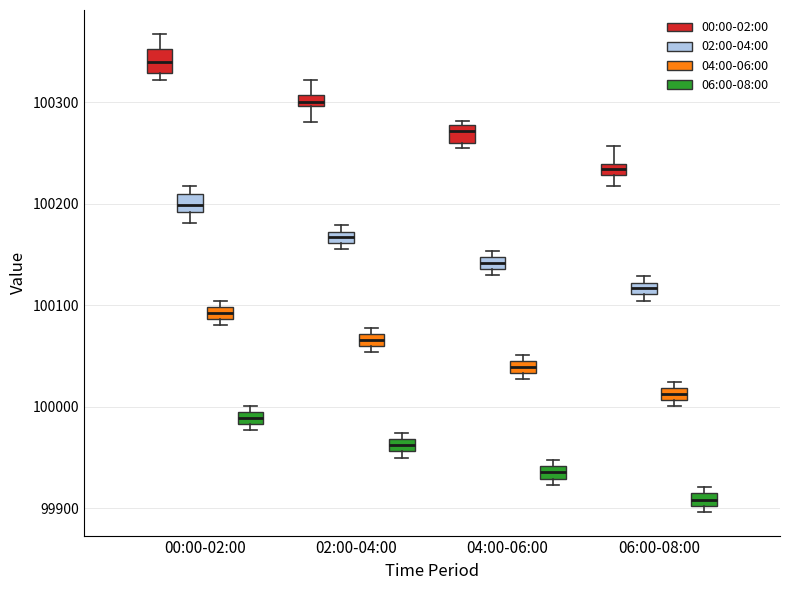

Which box has the highest median line?

00:00-02:00 (00:00-02:00)